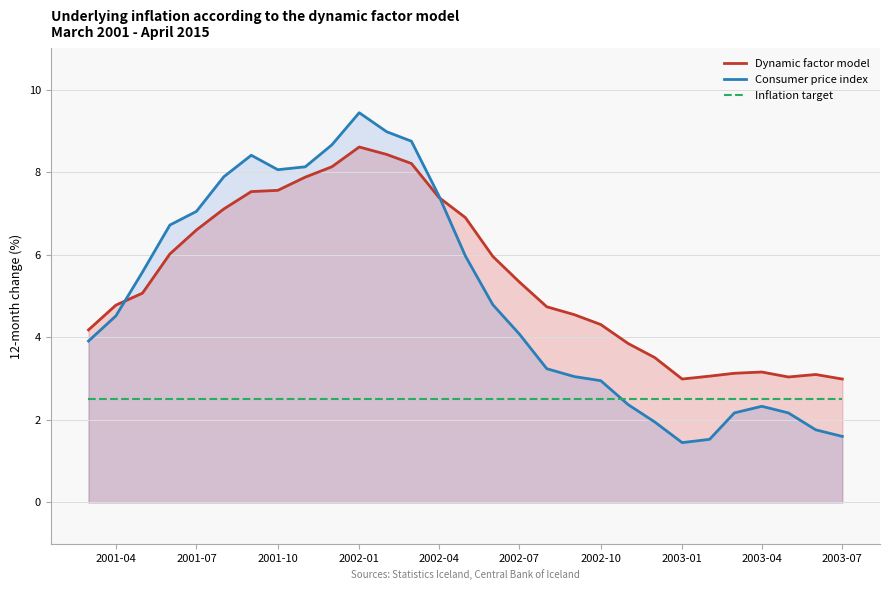

Reading right to left, list all the values displayed in this chart.

Dynamic factor model: 3.0	3.1	3.0	3.2	3.1	3.1	3.0	3.5	3.9	4.3	4.5	4.7	5.3	6.0	6.9	7.4	8.2	8.4	8.6	8.1	7.9	7.6	7.5	7.1	6.6	6.0	5.1	4.8	4.2
Consumer price index: 1.6	1.8	2.2	2.3	2.2	1.5	1.4	1.9	2.4	3.0	3.0	3.2	4.1	4.8	6.0	7.4	8.8	9.0	9.4	8.7	8.1	8.1	8.4	7.9	7.0	6.7	5.6	4.5	3.9
Inflation target: 2.5	2.5	2.5	2.5	2.5	2.5	2.5	2.5	2.5	2.5	2.5	2.5	2.5	2.5	2.5	2.5	2.5	2.5	2.5	2.5	2.5	2.5	2.5	2.5	2.5	2.5	2.5	2.5	2.5